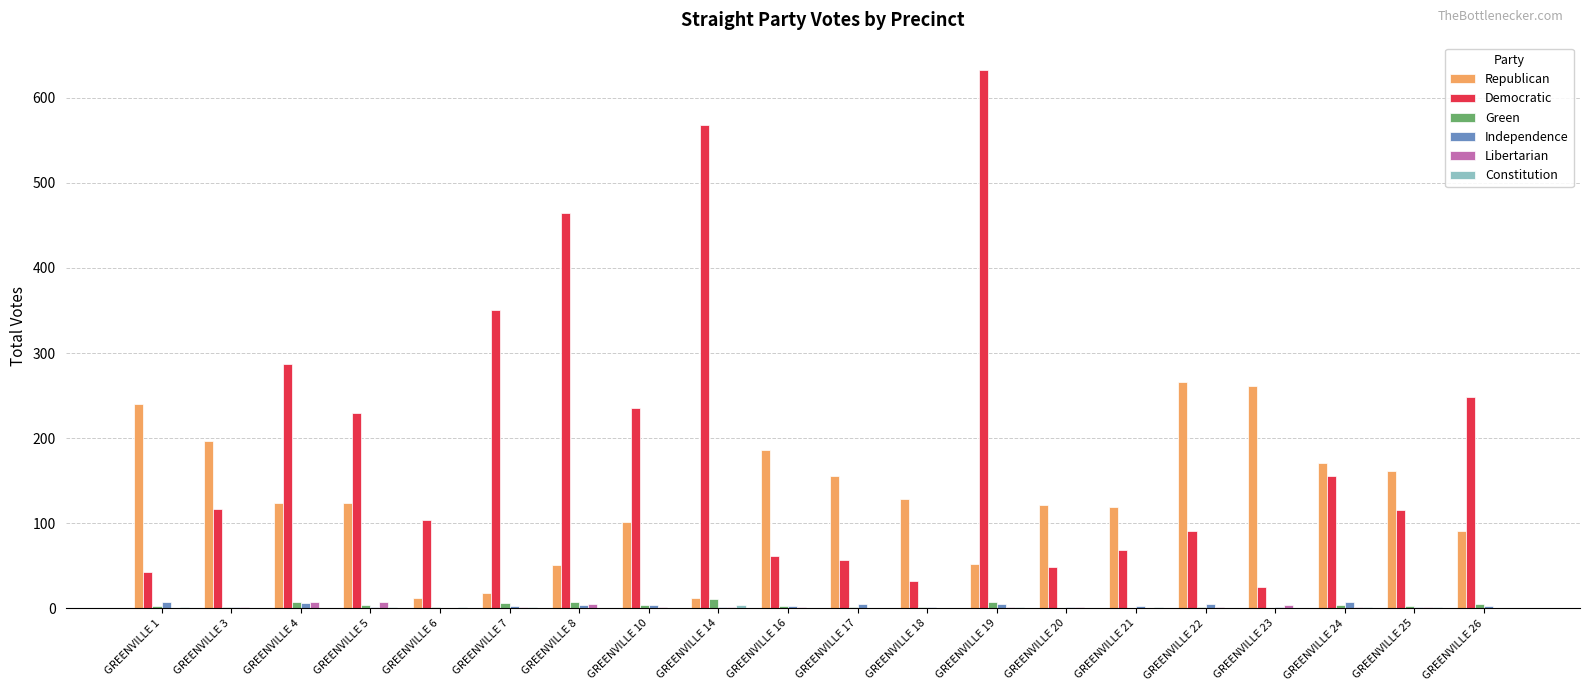

What is the maximum value shown in the chart?

633